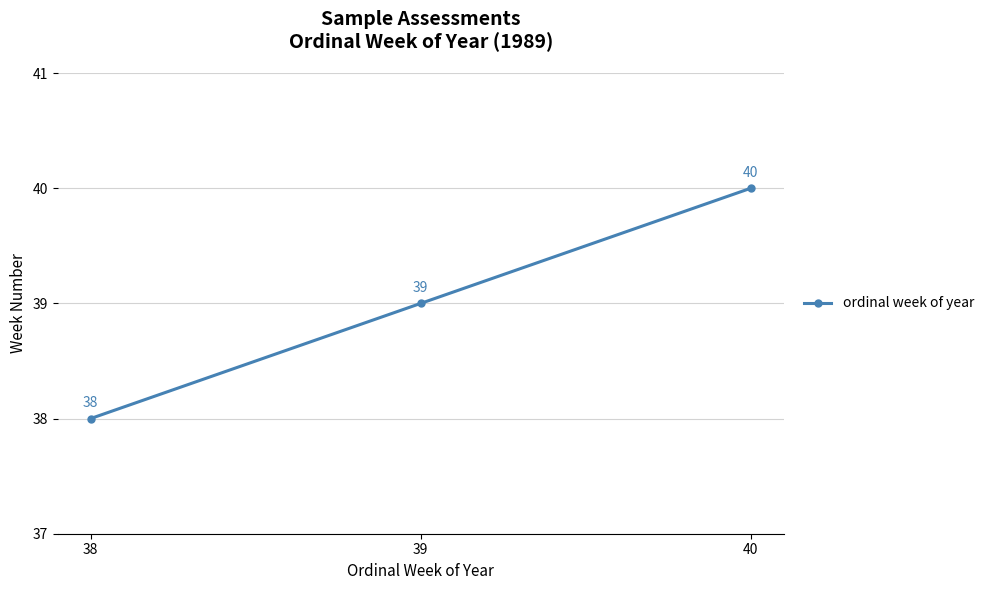

What is the sum of the values at 38 and 39?

77